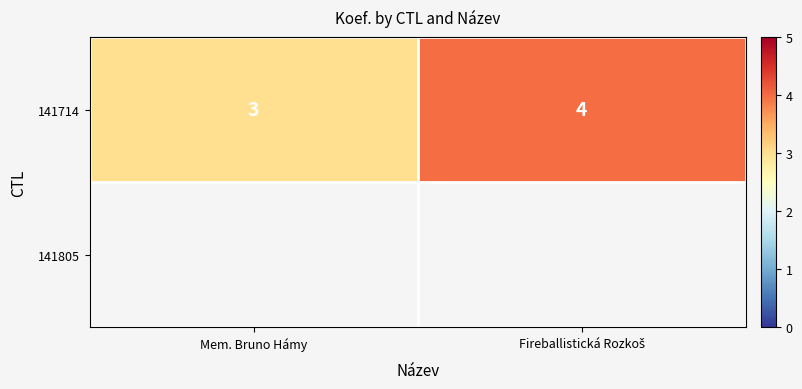

What is the smallest value displayed?

3